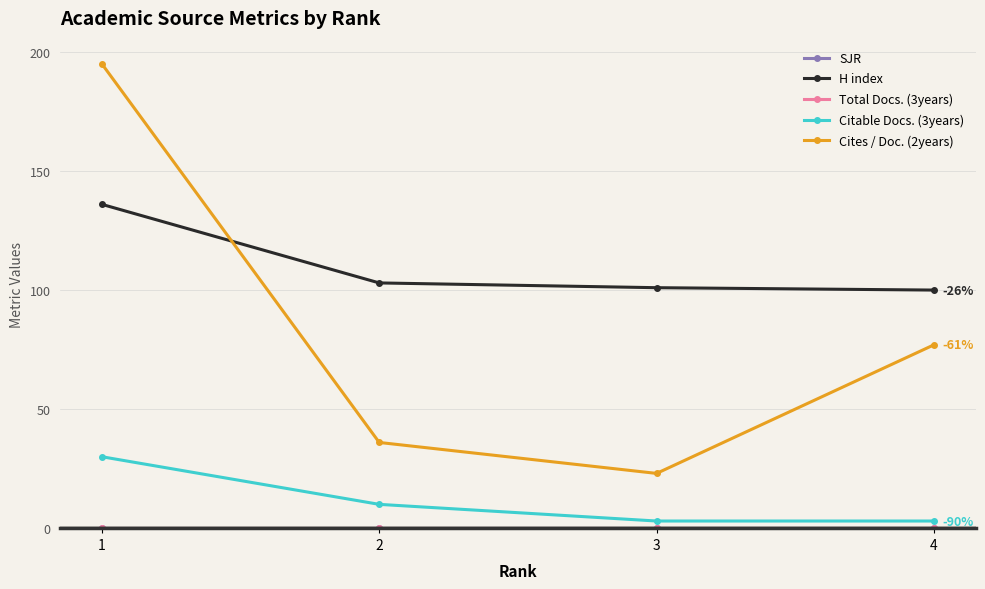

Is it true that H index equals 136 at 1?

True